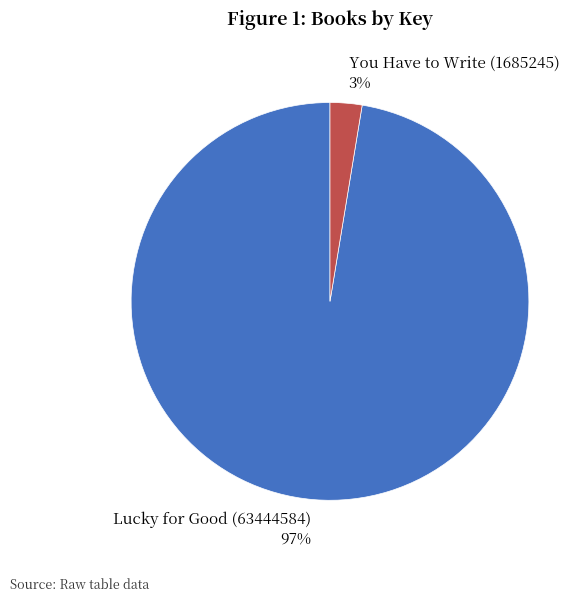

To the nearest percent, what is the combined percentage of You Have to Write (1685245) and Lucky for Good (63444584)?

100%